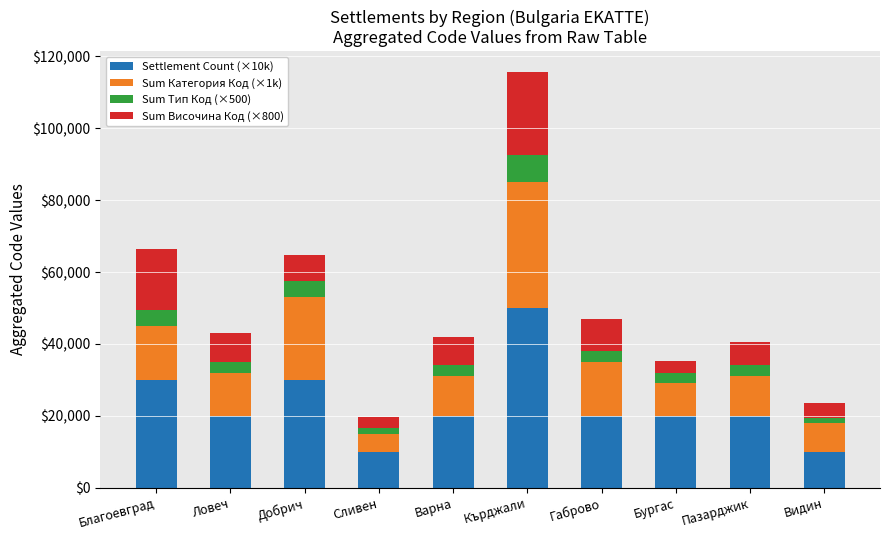

At which category is the sum across all series the highest?

Кърджали